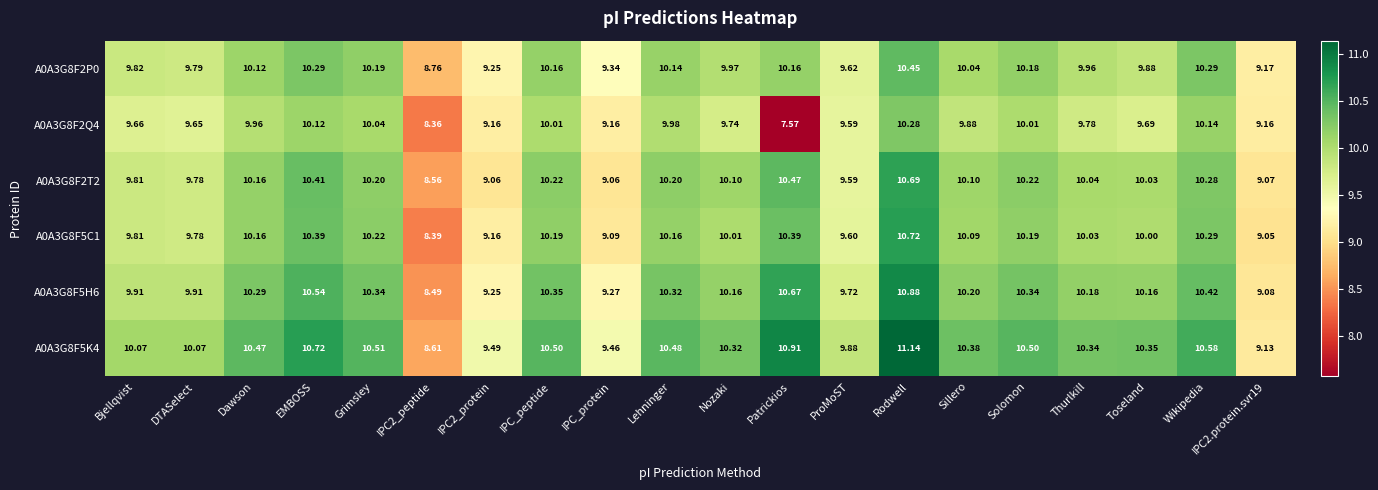

At which category is the sum across all series the highest?

Rodwell